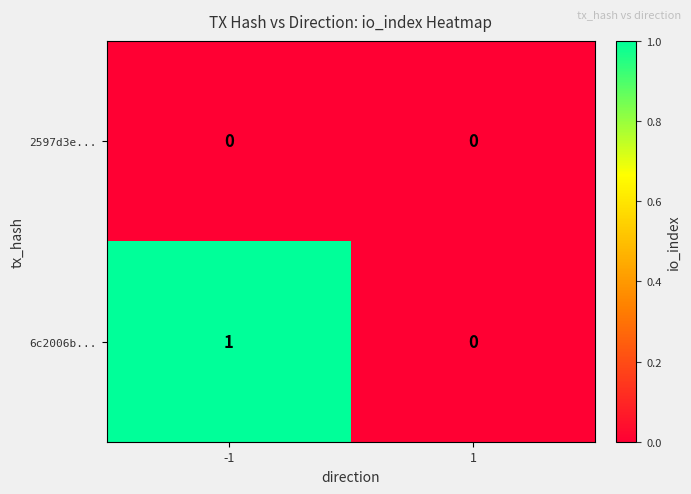

Reading left to right, list all the values displayed in this chart.

2597d3e...: 0	0
6c2006b...: 1	0